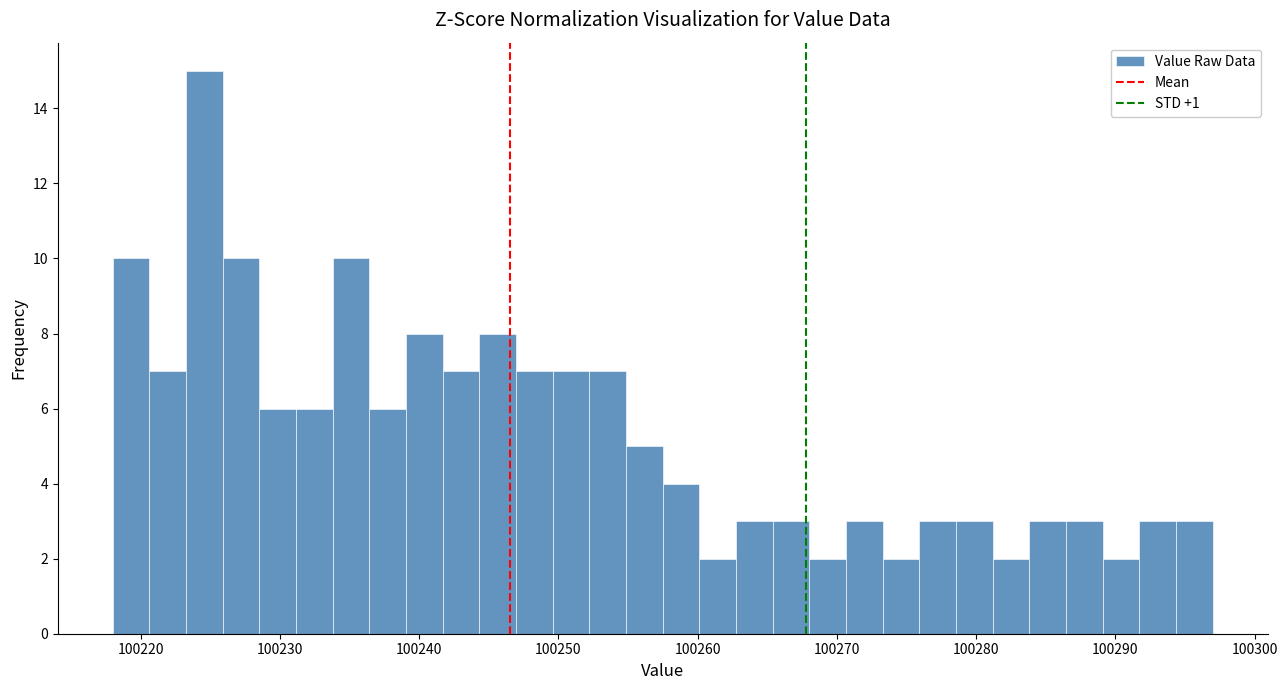

Around what value on the x-axis is the tallest bar? Give the approximate position of its centre, as read against the axis.

100225